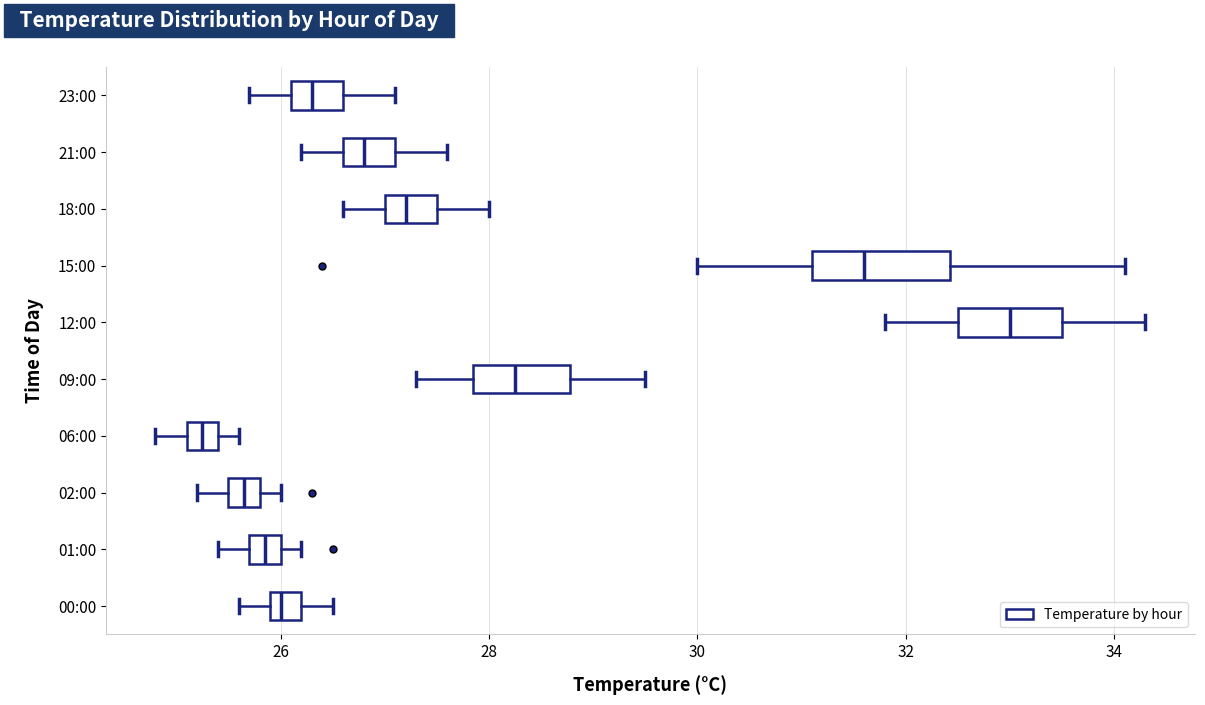

Where is the left edge of the box for 09:00 on the x-axis? The values are not printed on the chart, so give them approximately, as read against the axis.

27.8